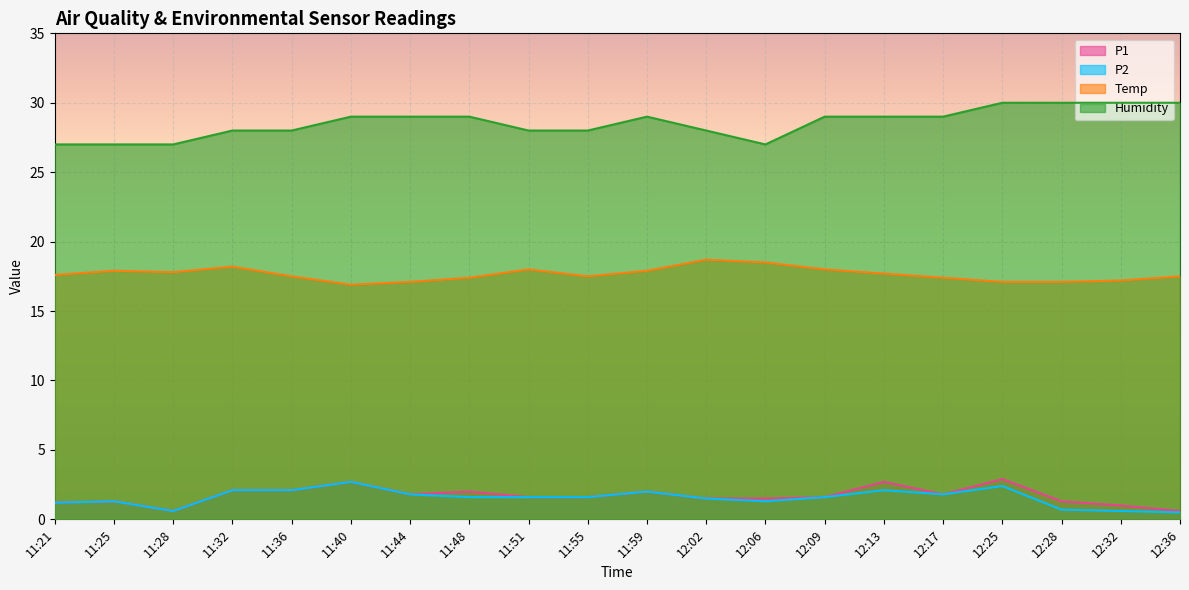

At which category does the chart reach its peak across all series?

12:25